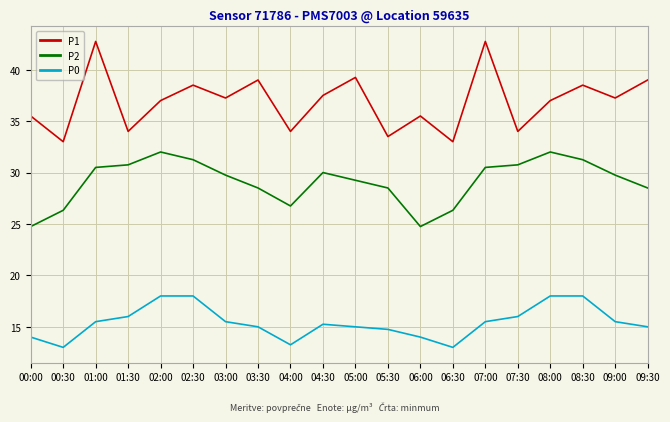

What position from the right is 04:30?

11